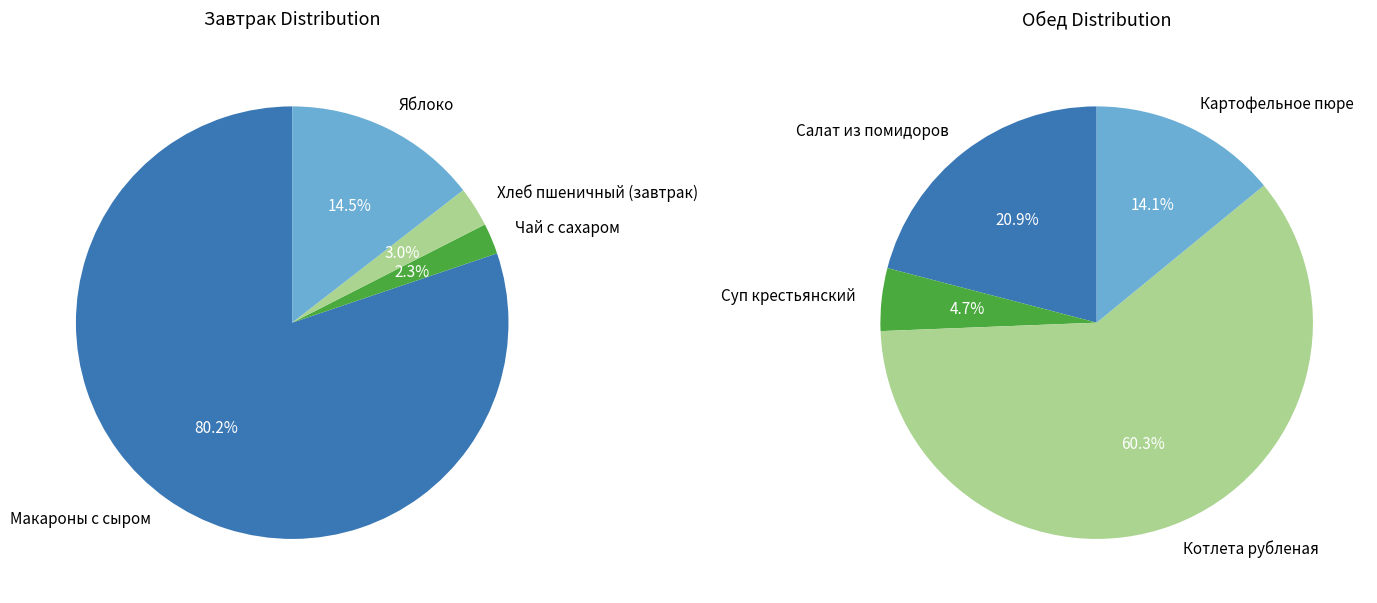

Do Макароны с сыром and Суп крестьянский together represent more than half of the pie?

No